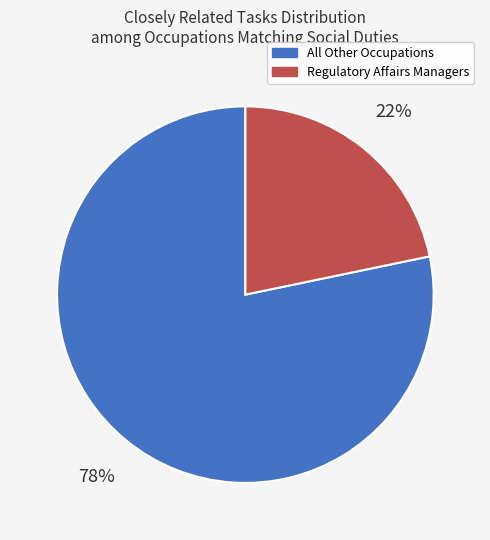

To the nearest percent, what is the average slice percentage?

50%